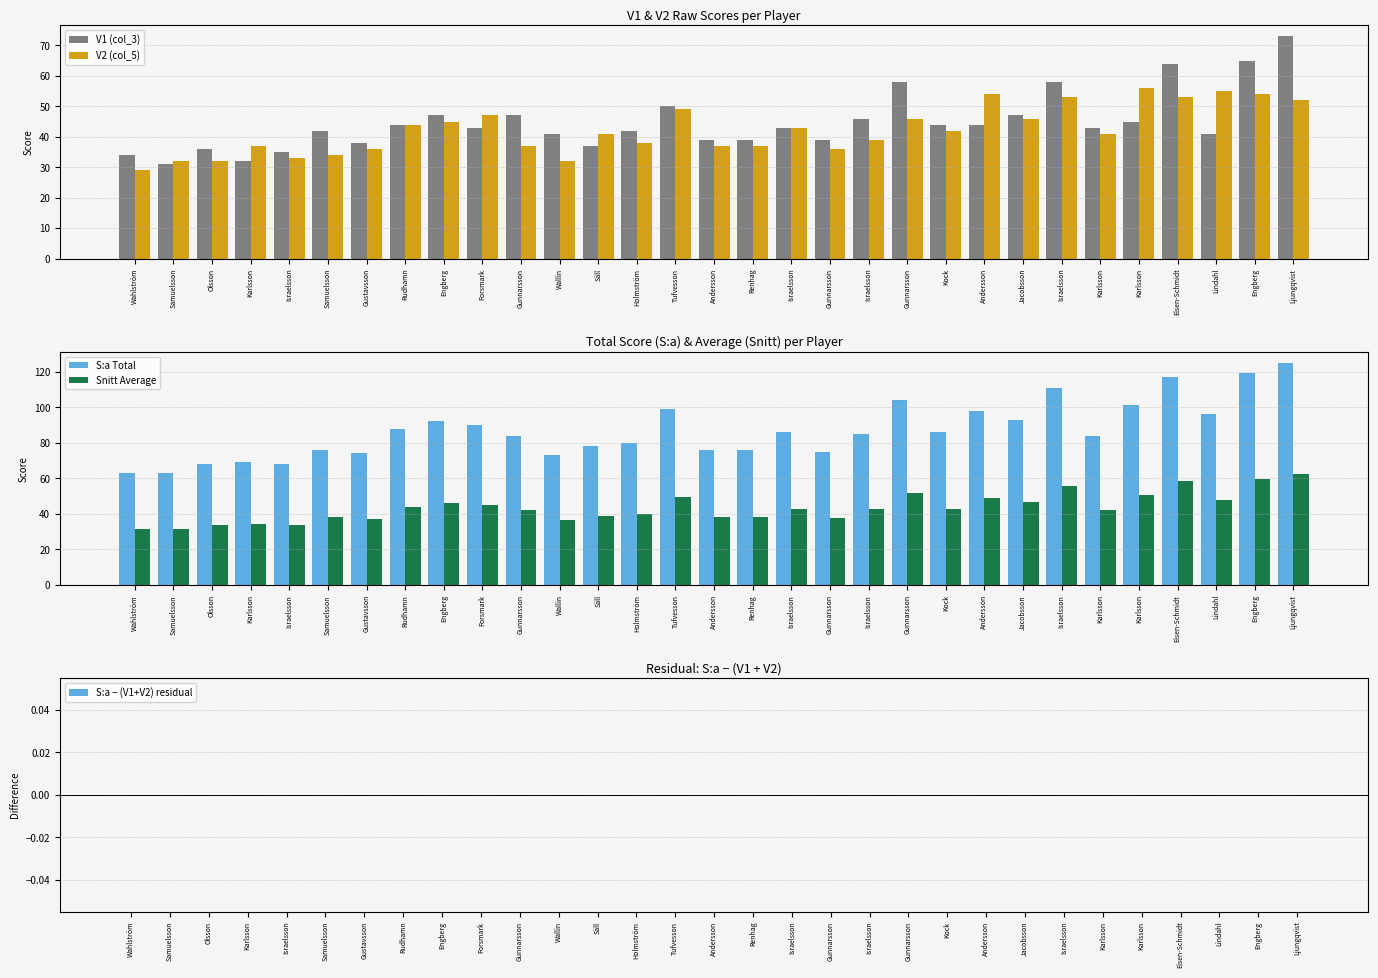

List the series in order of their peak value, highest first.

S:a Total, V1 (col_3), Snitt Average, V2 (col_5), S:a − (V1+V2) residual